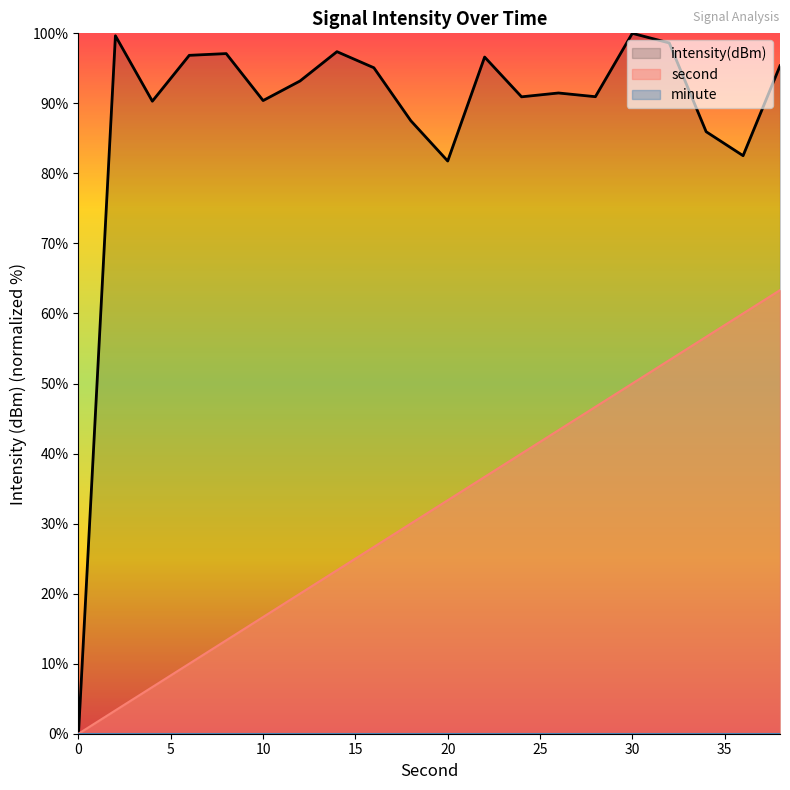

In intensity(dBm), how many points are higher than both neighbors (excluding endpoints)?

6